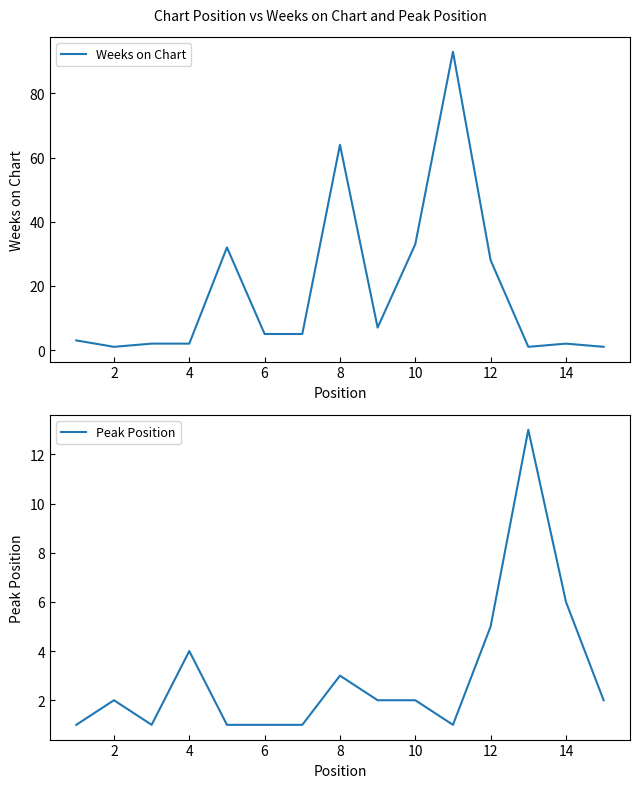

True or false: Peak Position has more than 2 interior local peaks.

True